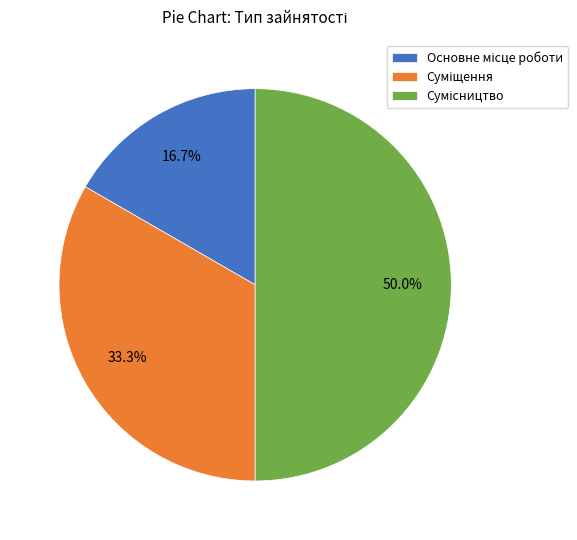

Count the number of slices in the pie.

3